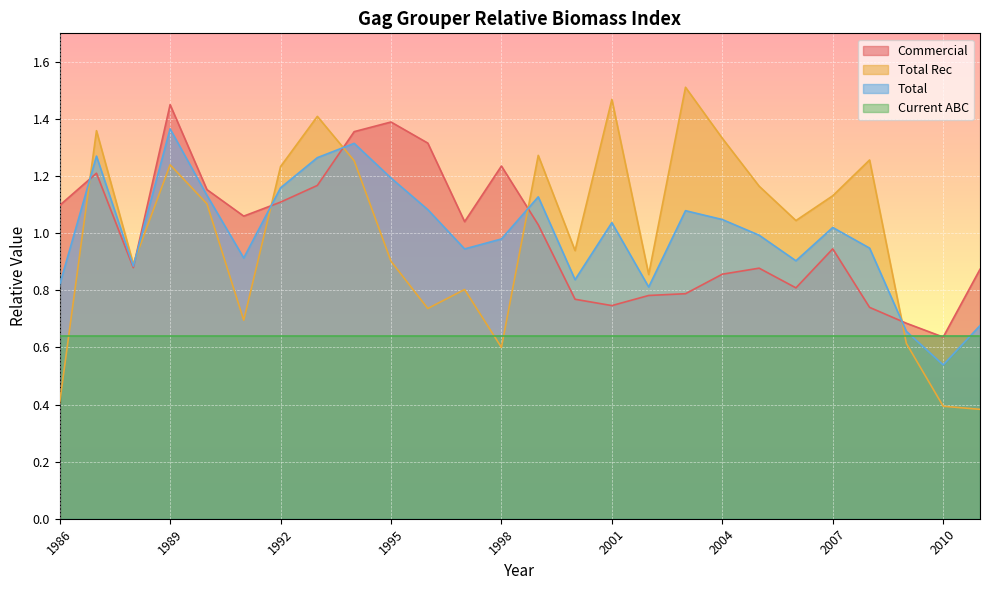

Does the chart display data point markers on the line(s)?

No